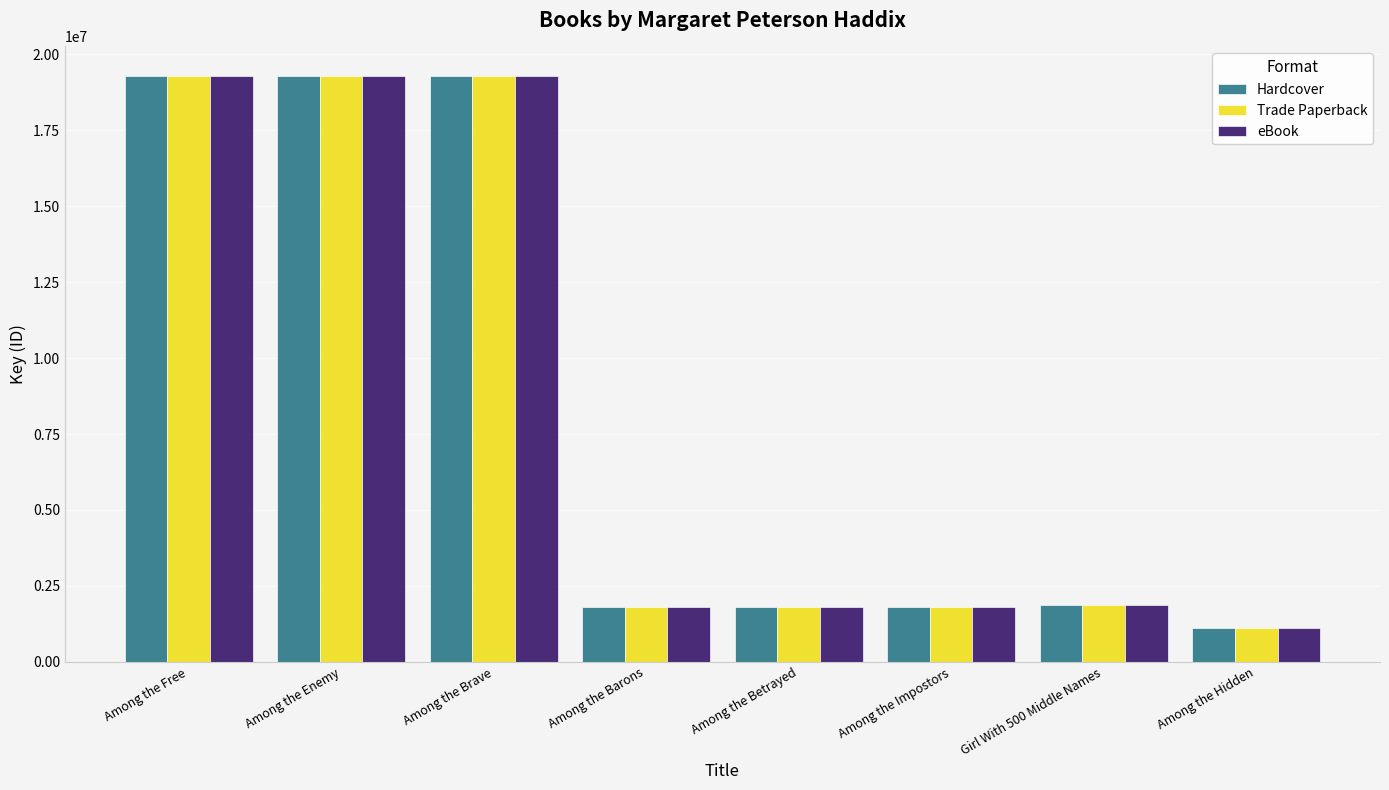

What position from the left is Girl With 500 Middle Names?

7